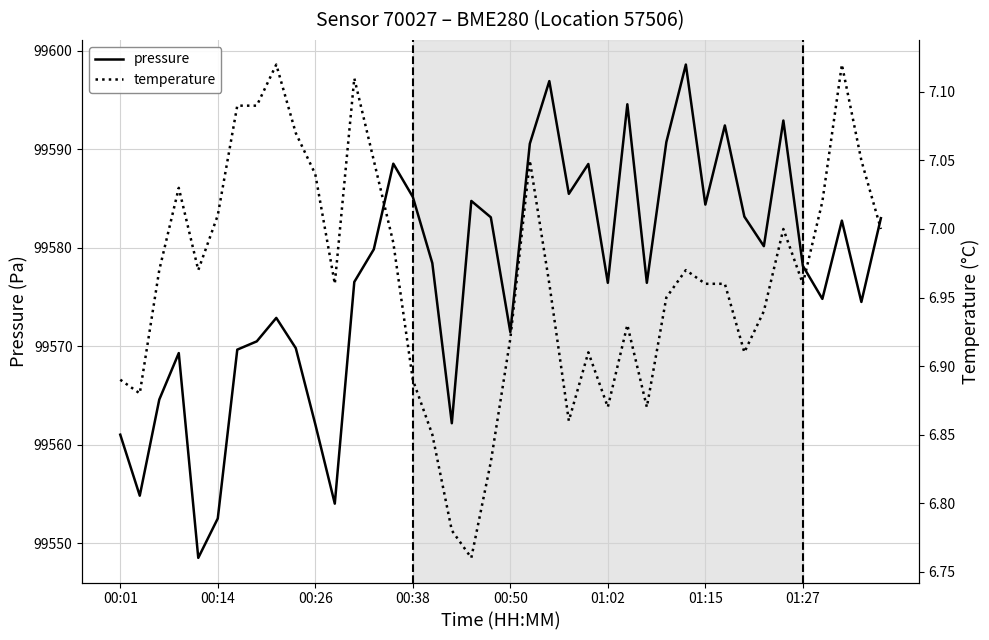

Rank the series by their maximum value, from highest to lowest.

pressure, temperature